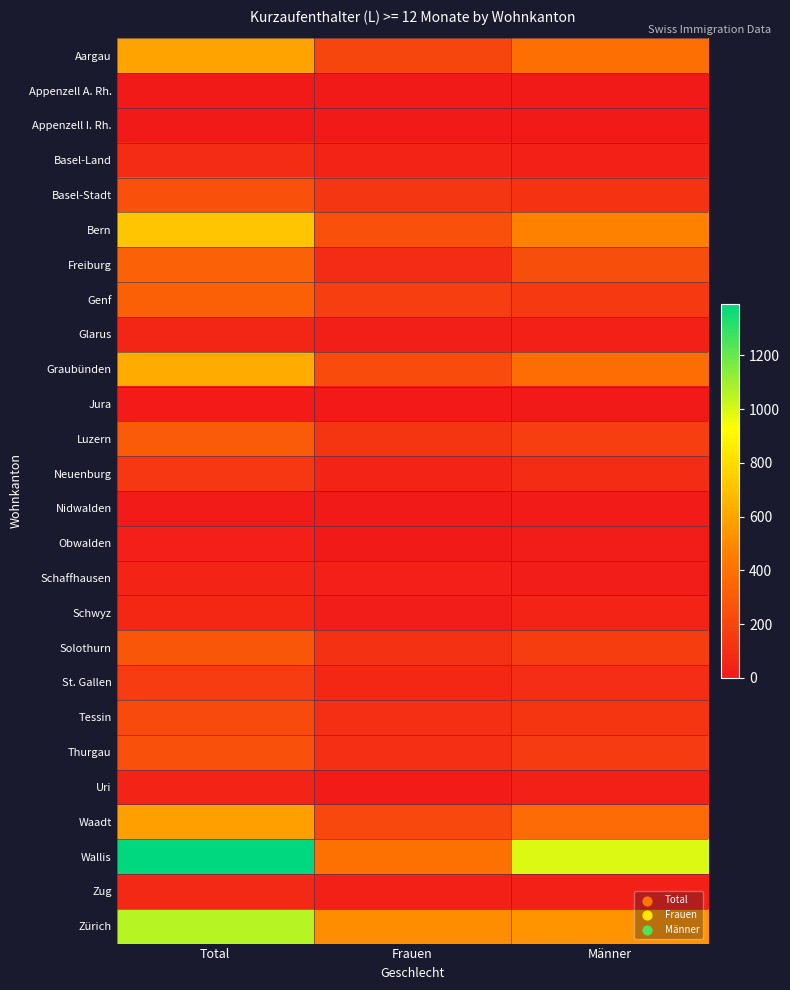

Reading left to right, extract all data points from this chart.

Aargau: Total=596	Frauen=204	Männer=392
Appenzell A. Rh.: Total=7	Frauen=4	Männer=3
Appenzell I. Rh.: Total=2	Frauen=2	Männer=0
Basel-Land: Total=88	Frauen=50	Männer=38
Basel-Stadt: Total=254	Frauen=132	Männer=122
Bern: Total=721	Frauen=253	Männer=468
Freiburg: Total=326	Frauen=85	Männer=241
Genf: Total=325	Frauen=173	Männer=152
Glarus: Total=61	Frauen=26	Männer=35
Graubünden: Total=622	Frauen=233	Männer=389
Jura: Total=16	Frauen=6	Männer=10
Luzern: Total=299	Frauen=130	Männer=169
Neuenburg: Total=141	Frauen=54	Männer=87
Nidwalden: Total=15	Frauen=4	Männer=11
Obwalden: Total=29	Frauen=10	Männer=19
Schaffhausen: Total=49	Frauen=32	Männer=17
Schwyz: Total=68	Frauen=19	Männer=49
Solothurn: Total=278	Frauen=111	Männer=167
St. Gallen: Total=161	Frauen=67	Männer=94
Tessin: Total=226	Frauen=100	Männer=126
Thurgau: Total=258	Frauen=101	Männer=157
Uri: Total=50	Frauen=14	Männer=36
Waadt: Total=585	Frauen=212	Männer=373
Wallis: Total=1390	Frauen=401	Männer=989
Zug: Total=73	Frauen=37	Männer=36
Zürich: Total=1055	Frauen=514	Männer=541